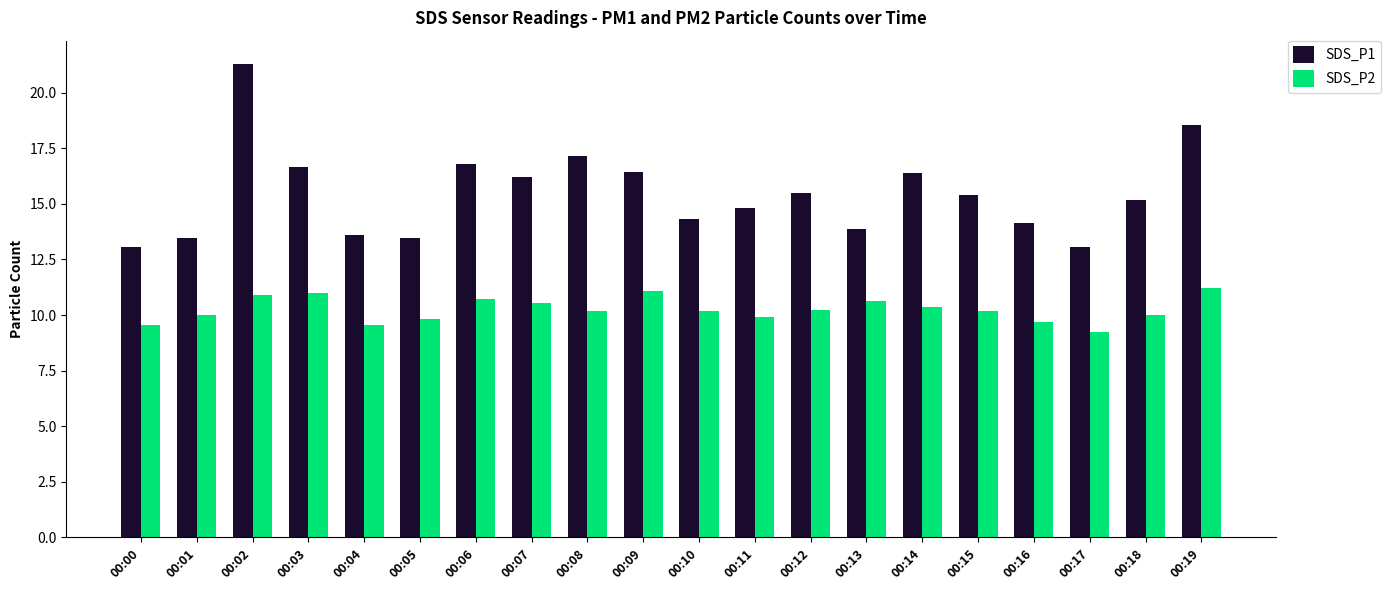

What is the lowest value of the SDS_P1 series?

13.1